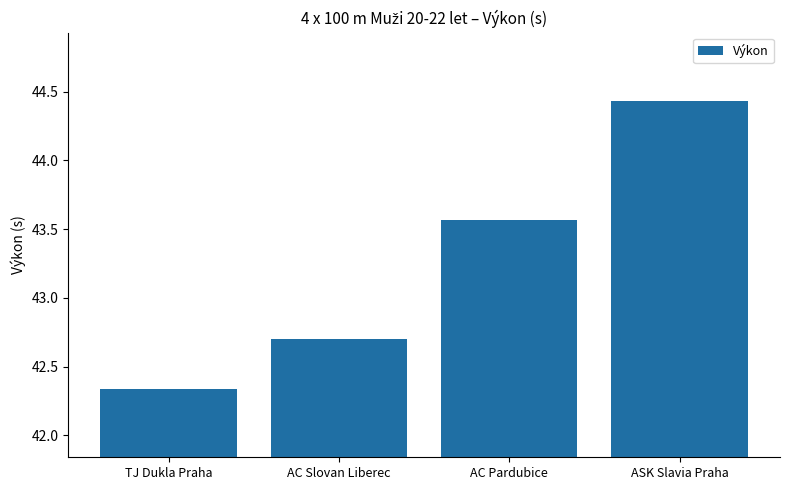

What is the maximum value shown in the chart?

44.4